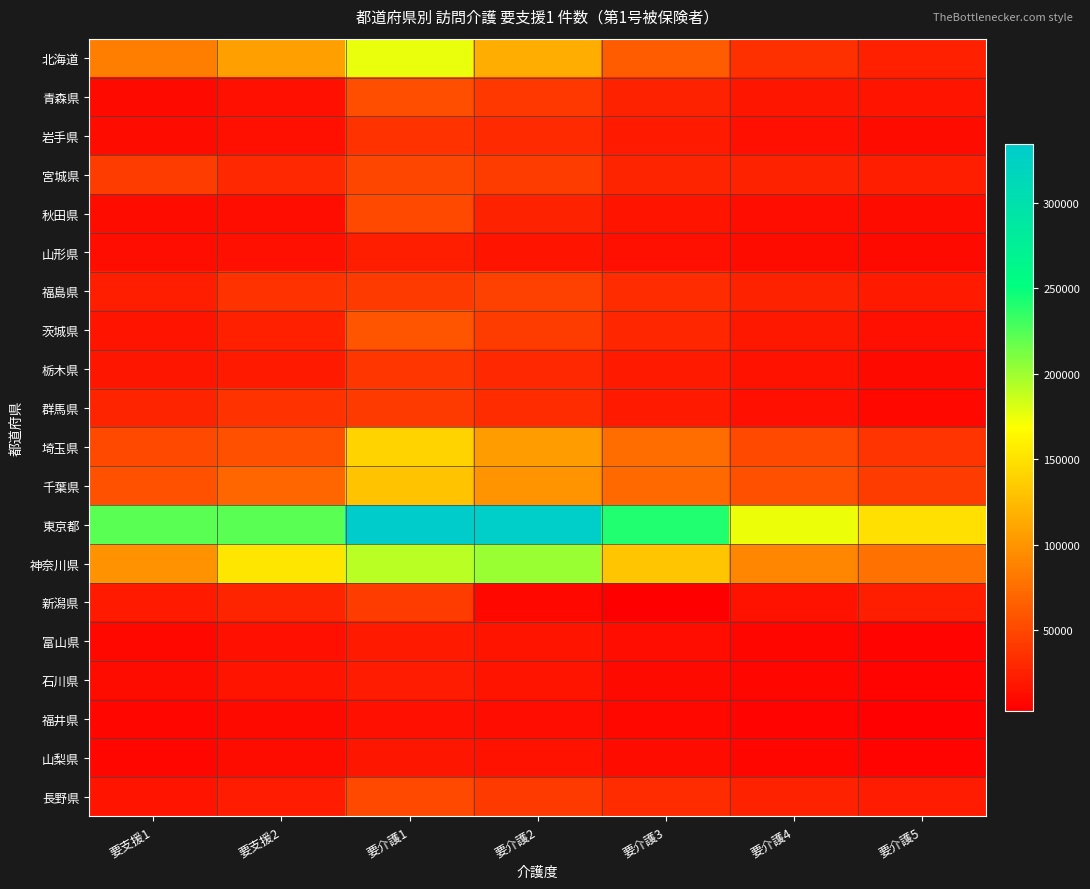

At which category is the sum across all series the highest?

要介護1